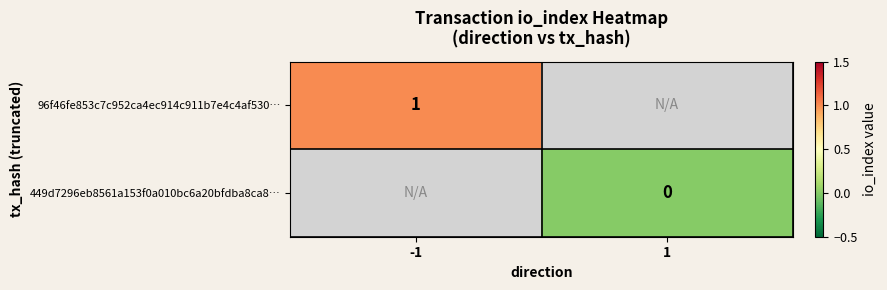

Which category has the lowest value across all series?

1